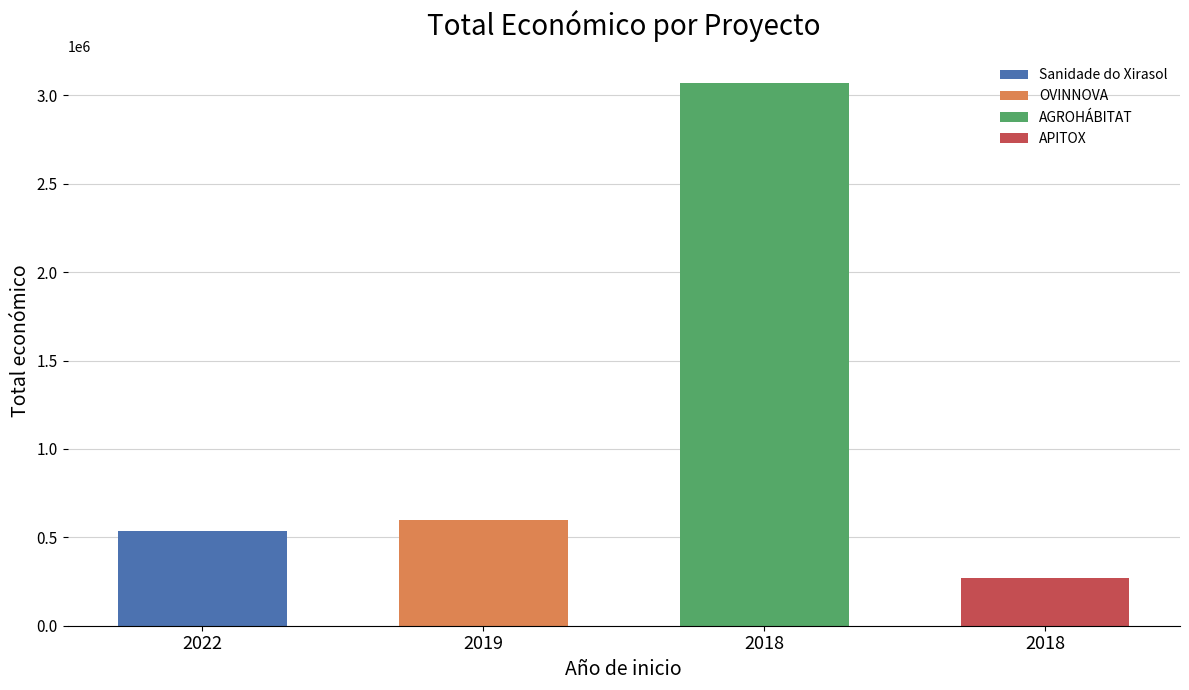

What is the difference between the values at 2022 and 2018?

2536510